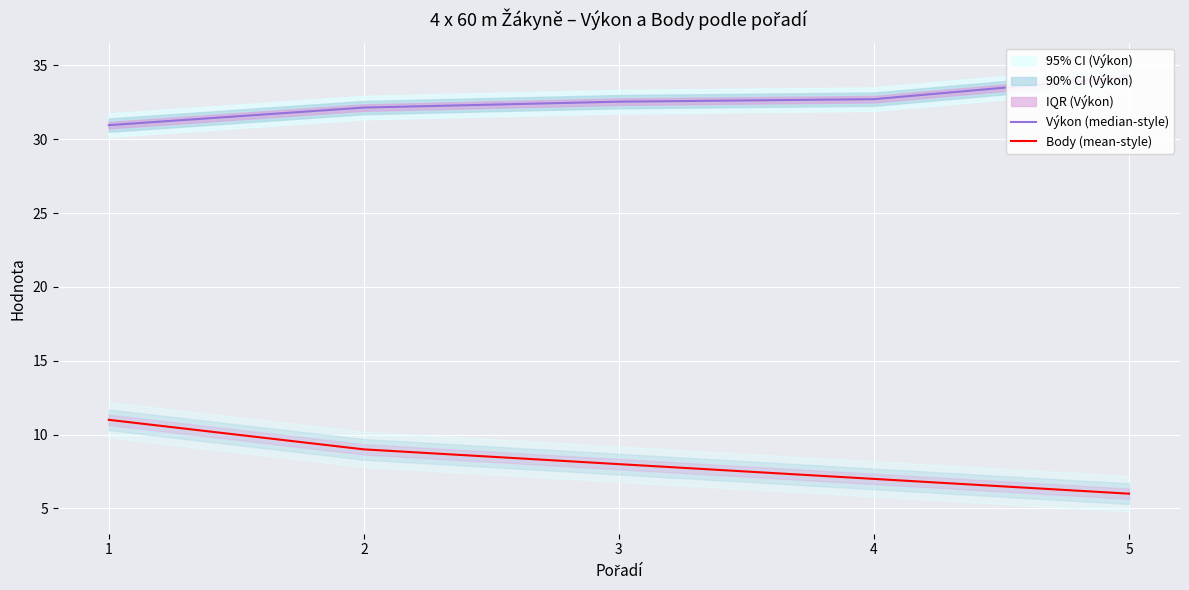

What is the value of the Výkon (median-style) point at the 4th from the left?

32.7